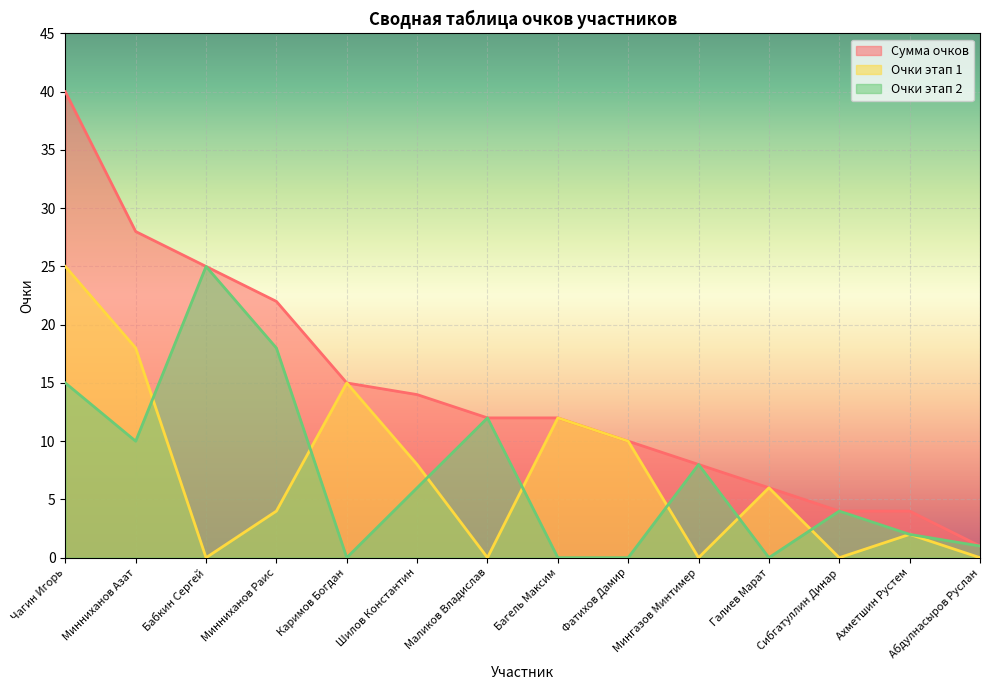

Which label corresponds to the largest value in the chart?

Чагин Игорь